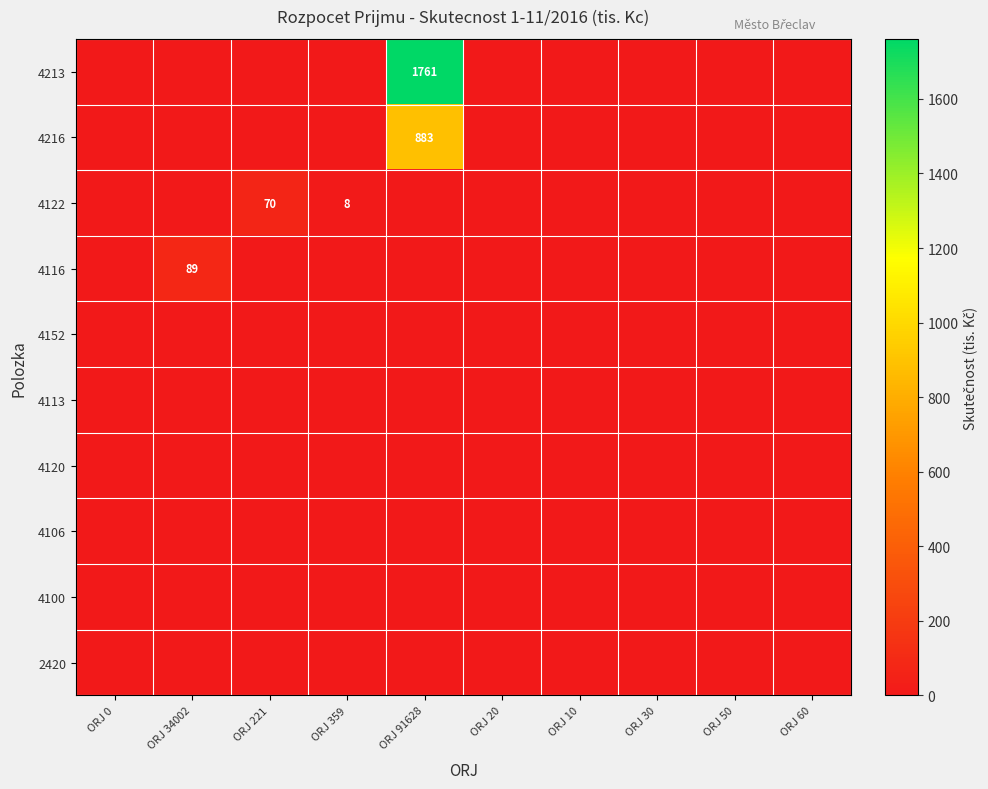

The value of 4113 at ORJ 30 is 0.0. True or false?

True